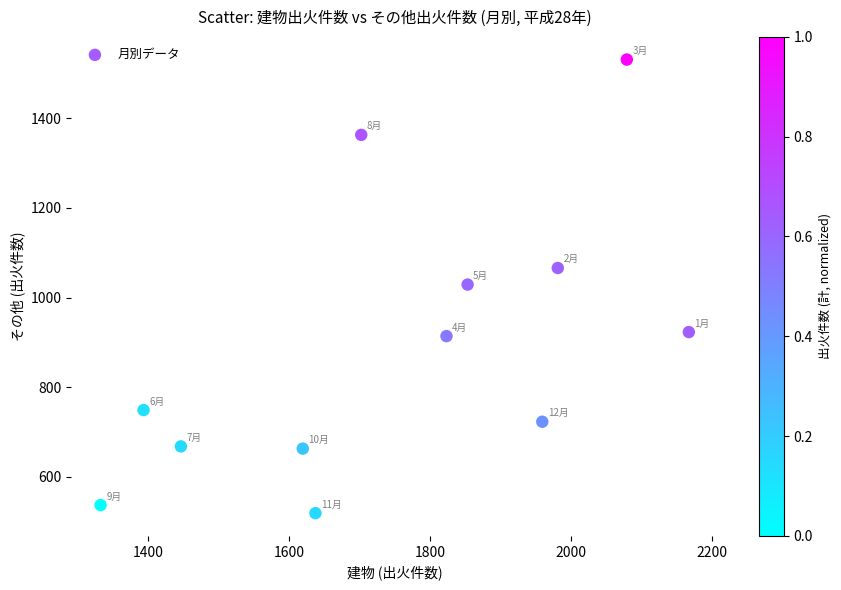

What is the average Y value?

890